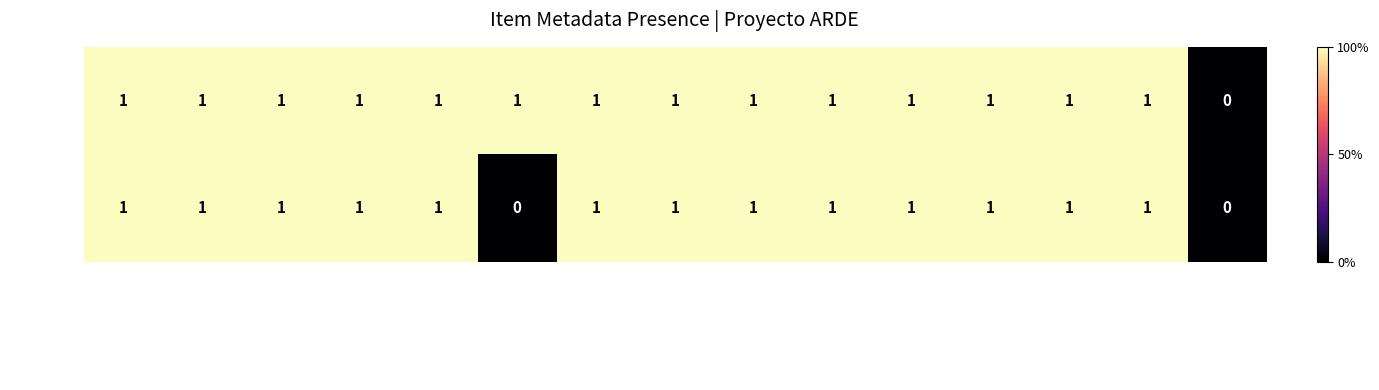

Rank the series by their average value, from highest to lowest.

Item 5988, Item 5990